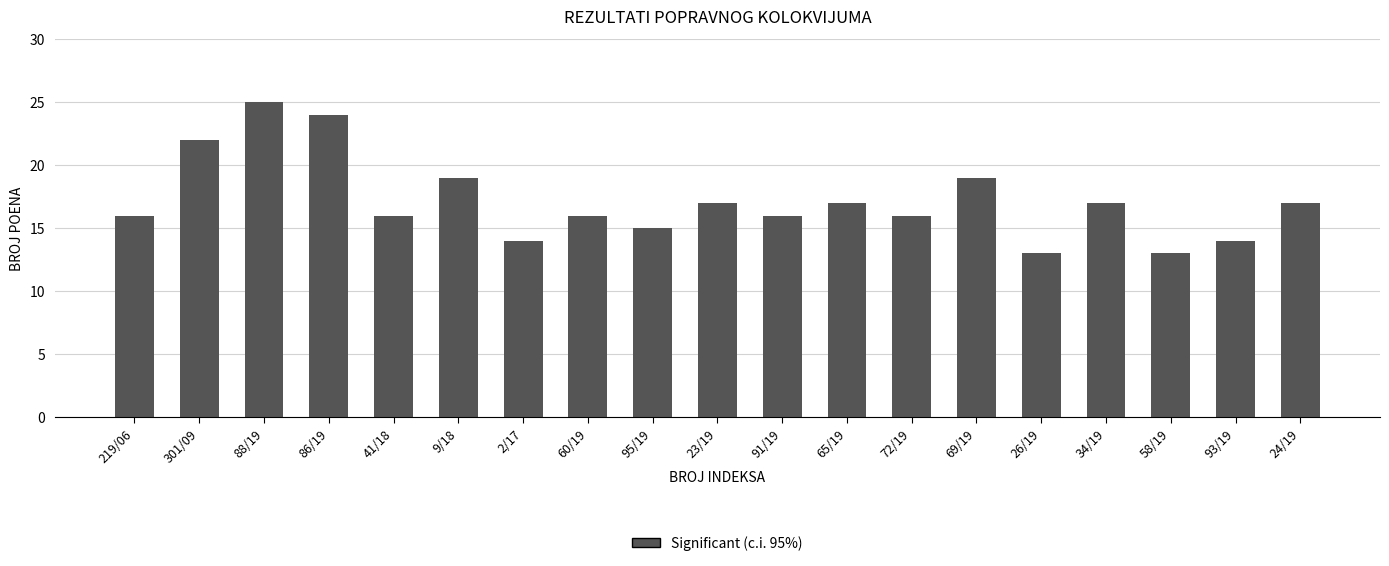

Reading right to left, what are all the values shown in this chart?

17	14	13	17	13	19	16	17	16	17	15	16	14	19	16	24	25	22	16